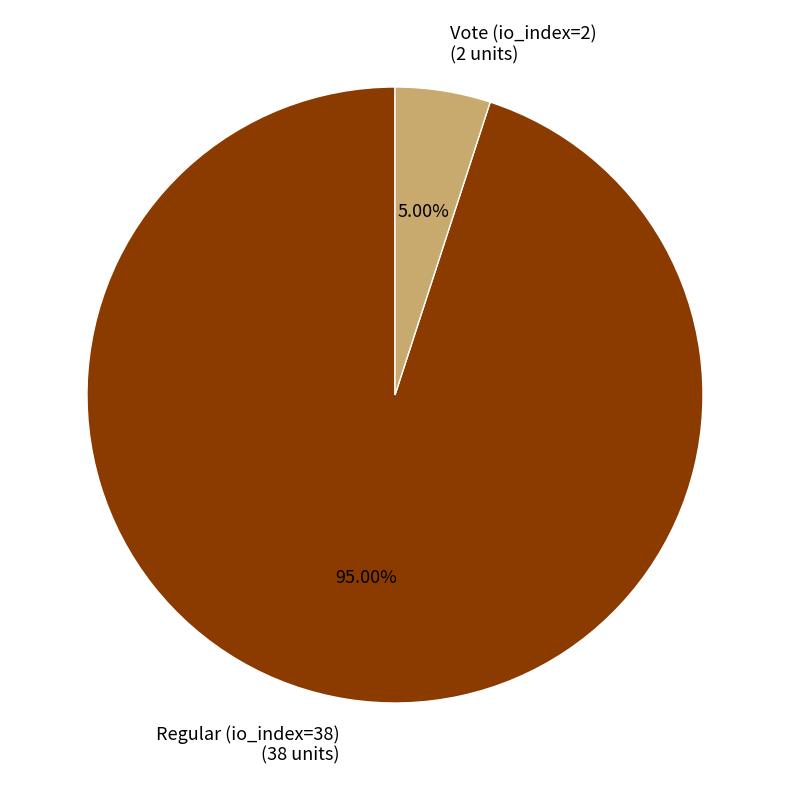

To the nearest percent, what is the difference between the Vote (io_index=2) and Regular (io_index=38) slice percentages?

90%